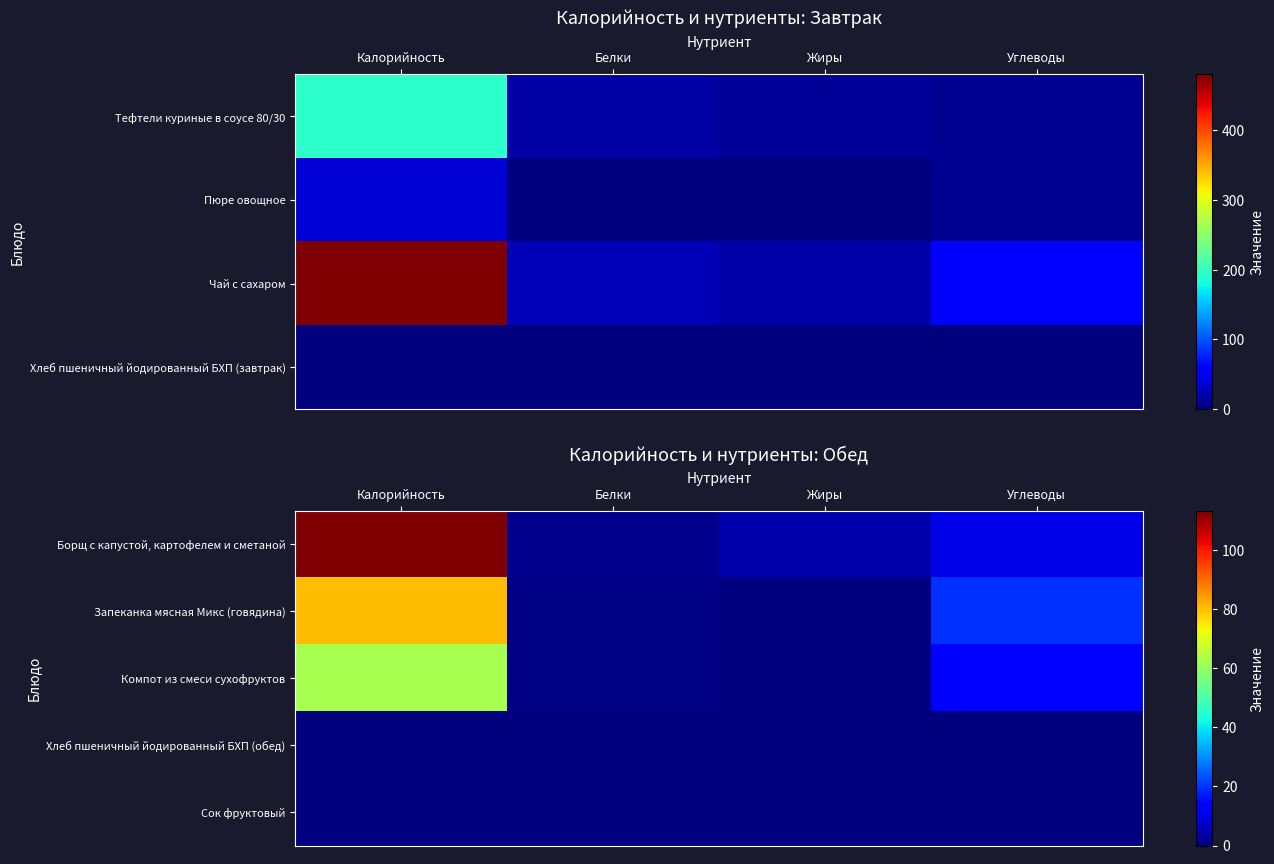

Is the value of Борщ с капустой, картофелем и сметаной at Углеводы greater than the value of Запеканка мясная Микс (говядина) at Жиры?

Yes